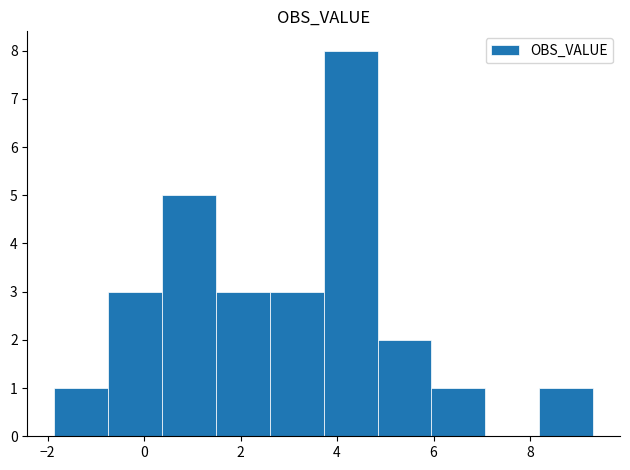

Reading left to right, list every bar in this chart as the range it spans on the x-axis followed by its height. Neither the bar edges nor the heights are printed on the chart, so give them approximately, as read against the axes.

-1.8 to -0.8: 1
-0.8 to 0.4: 3
0.4 to 1.4: 5
1.4 to 2.6: 3
2.6 to 3.8: 3
3.8 to 4.8: 8
4.8 to 6.0: 2
6.0 to 7.0: 1
7.0 to 8.2: 0
8.2 to 9.4: 1